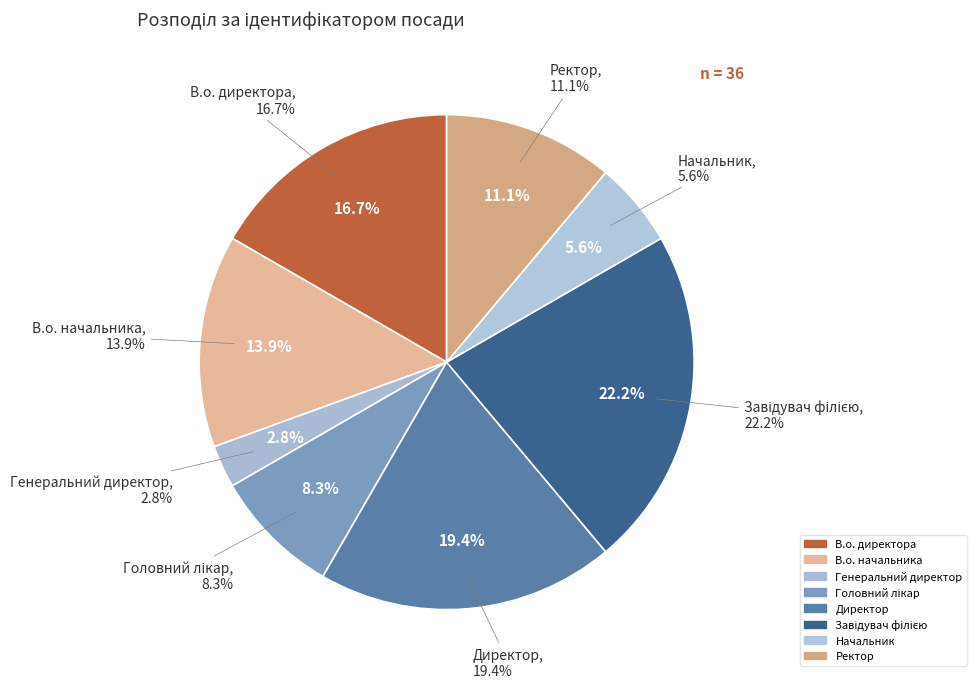

What is the smallest slice in the pie chart?

Генеральний директор